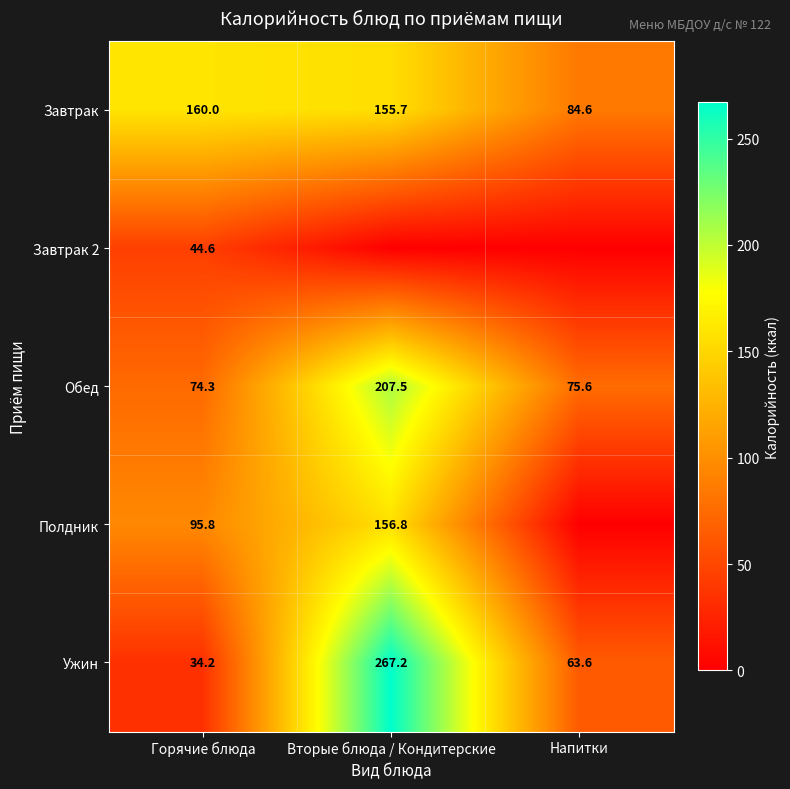

Which category has the highest value in the Ужин series?

Вторые блюда / Кондитерские